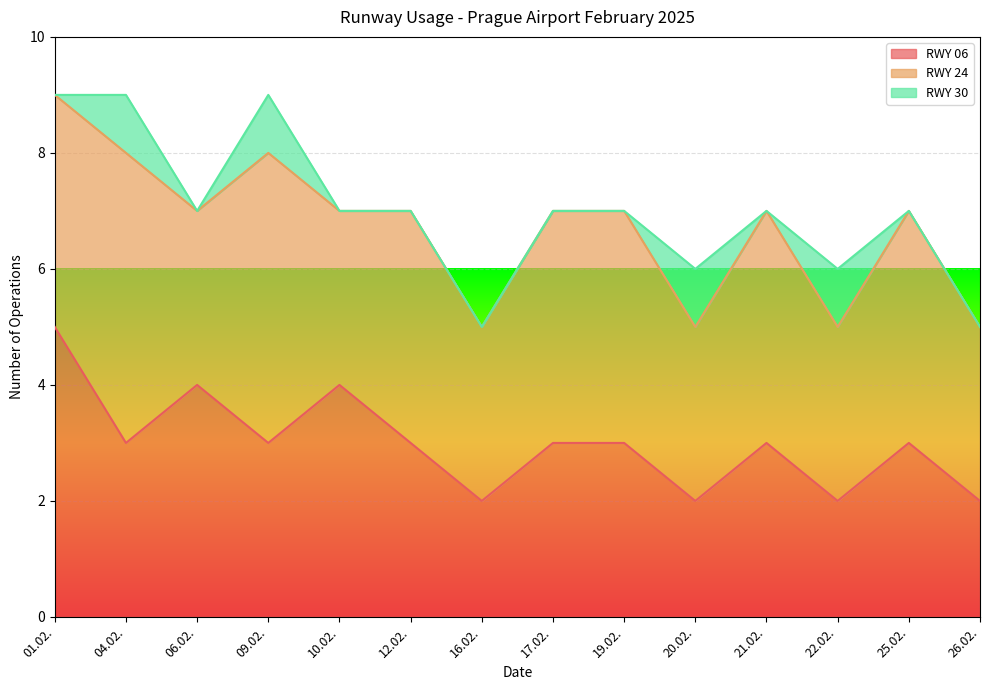

Is it true that RWY 30 equals 0 at 06.02.?

False